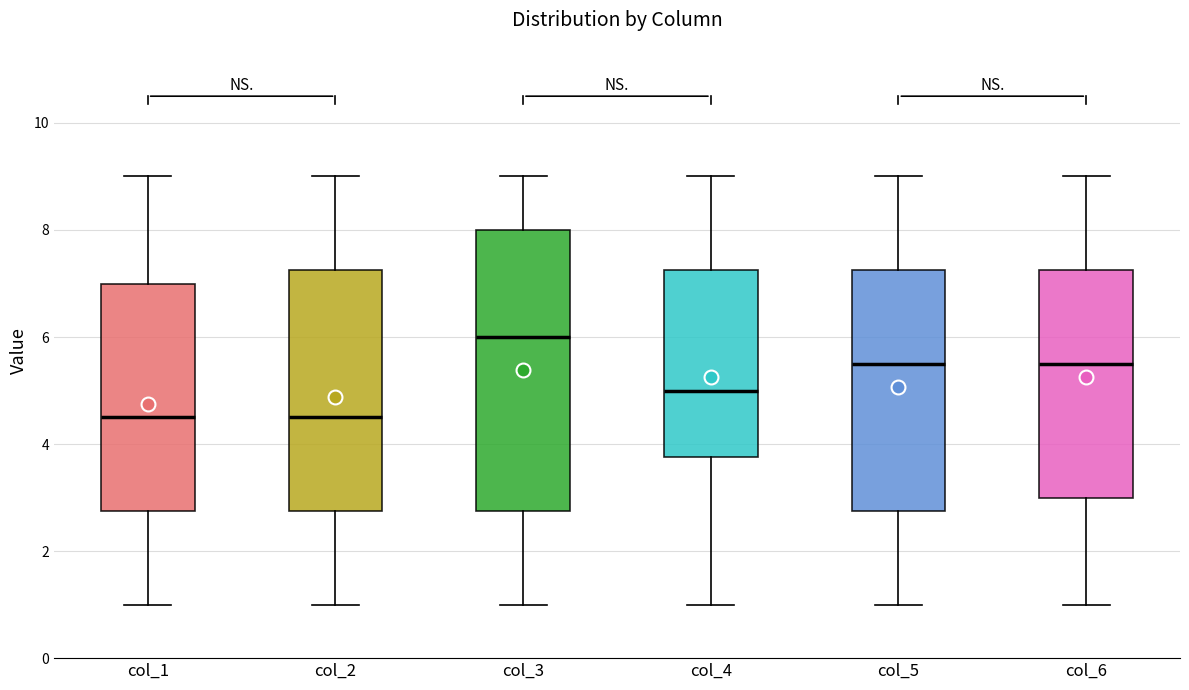

Reading left to right, transcribe this box plot: for each box, give where its median line is, the range the box spans, and where its two whiskers end, as read against the y-axis. The values are not printed on the chart, so give them approximately, as read against the axis.

col_1: median 4.6, box 2.8 to 7.0, whiskers 1.0 to 9.0
col_2: median 4.6, box 2.8 to 7.2, whiskers 1.0 to 9.0
col_3: median 6.0, box 2.8 to 8.0, whiskers 1.0 to 9.0
col_4: median 5.0, box 3.8 to 7.2, whiskers 1.0 to 9.0
col_5: median 5.6, box 2.8 to 7.2, whiskers 1.0 to 9.0
col_6: median 5.6, box 3.0 to 7.2, whiskers 1.0 to 9.0